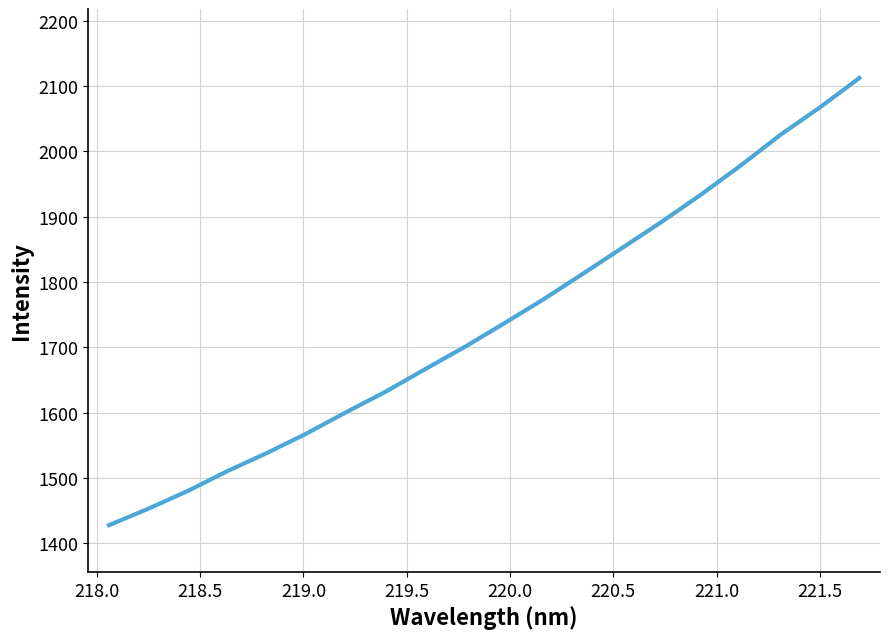

What is the maximum value shown in the chart?

2112.2